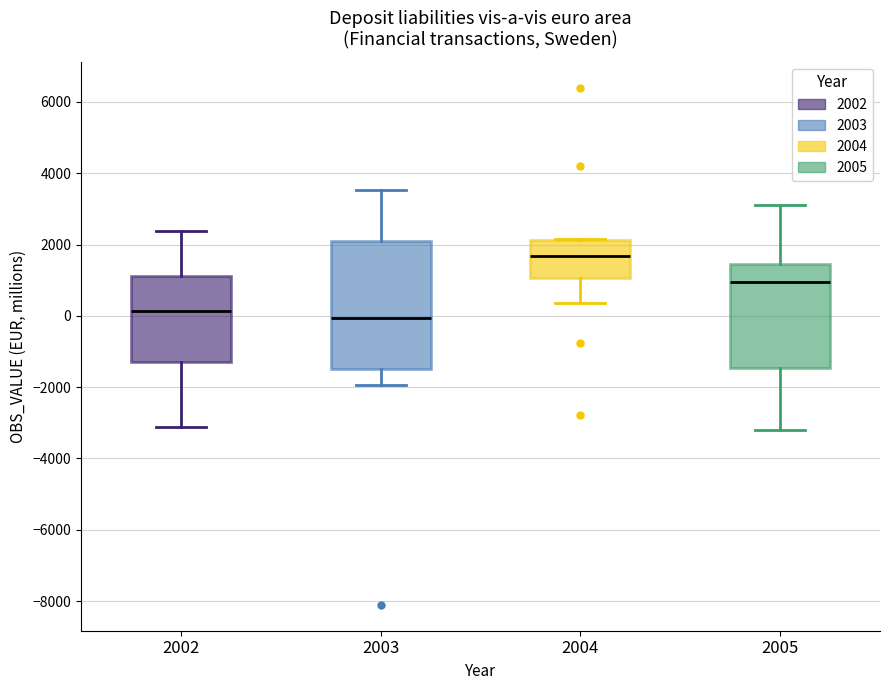

Comparing the boxes themselves (not the whiskers), which one is the tallest?

2003